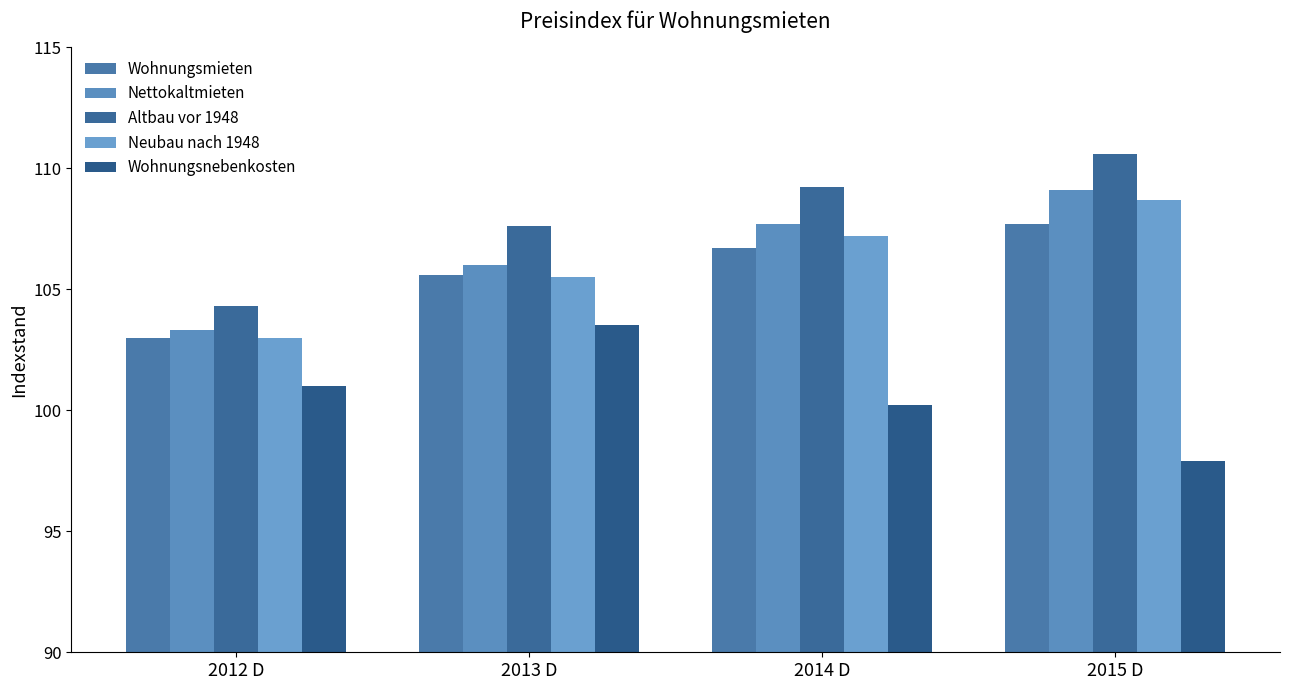

What is the value of the Neubau nach 1948 bar at the 1st from the left?

103.0